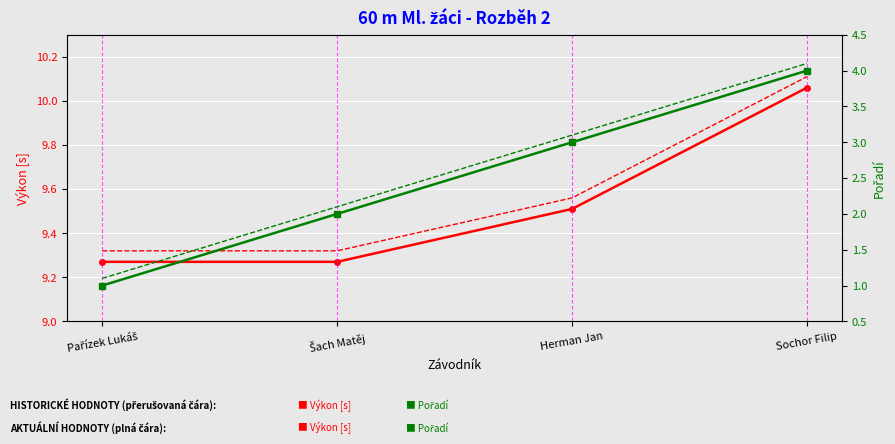

Between Sochor Filip and Pařízek Lukáš, which is larger?

Sochor Filip